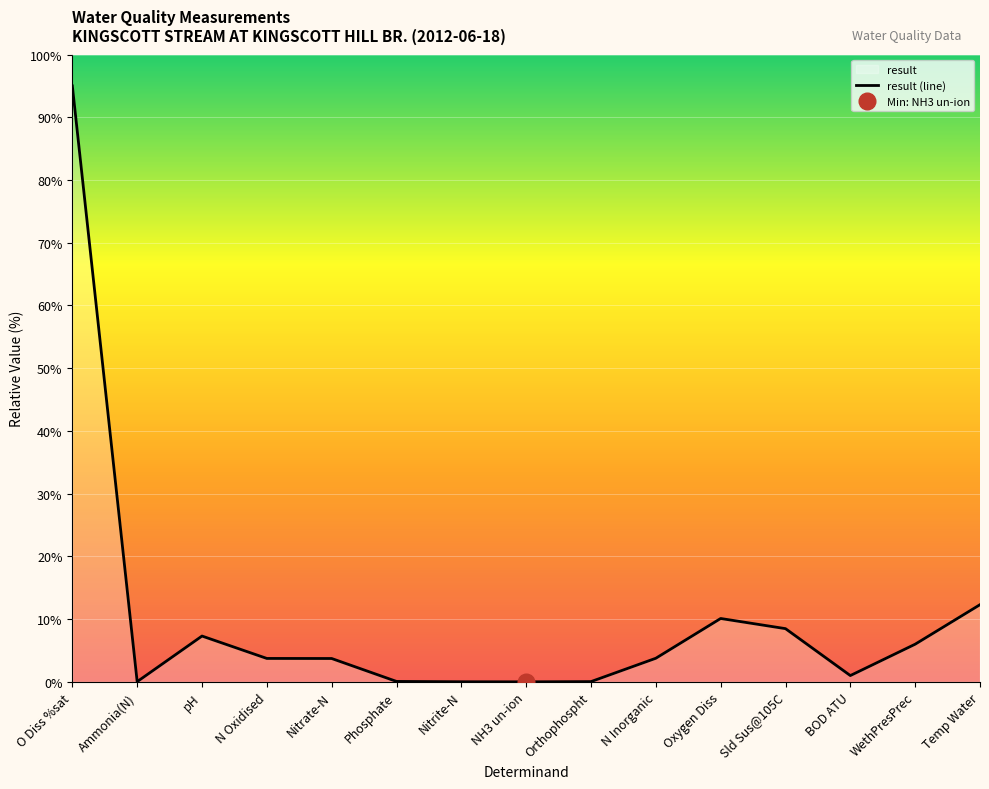

Count the number of categories in the chart.

15